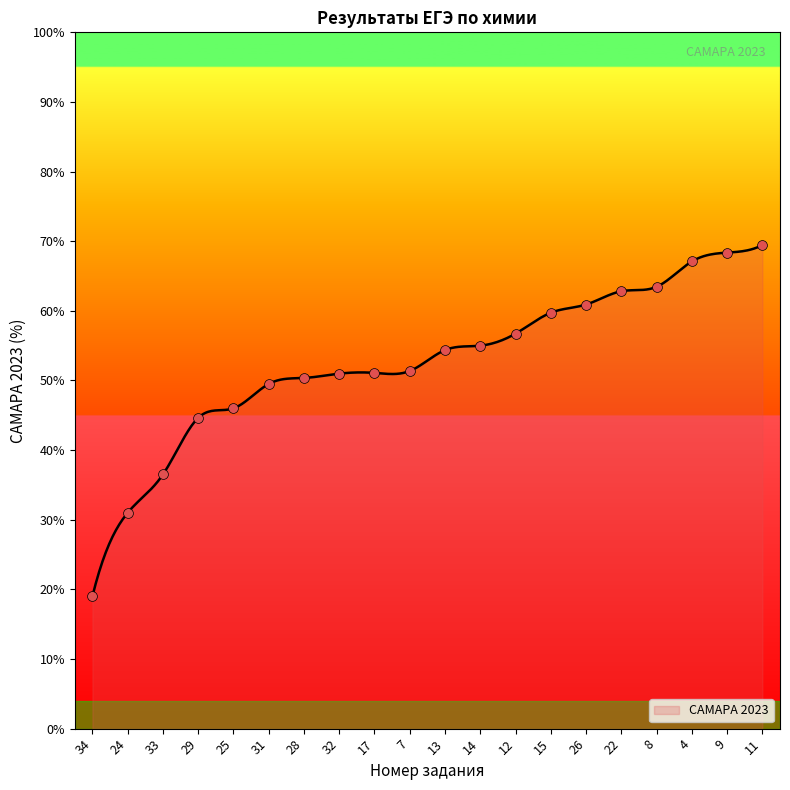

What is the smallest value displayed?

19.0